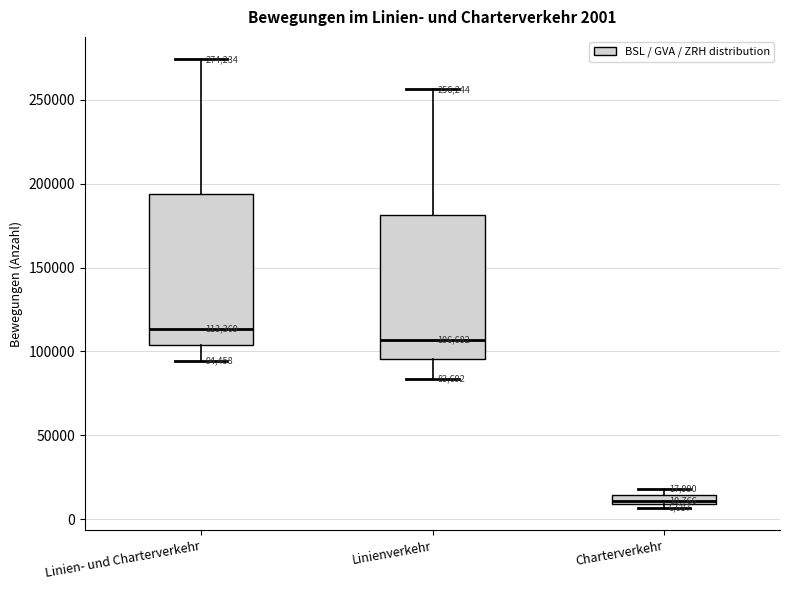

Which box's median line is the lowest?

Charterverkehr